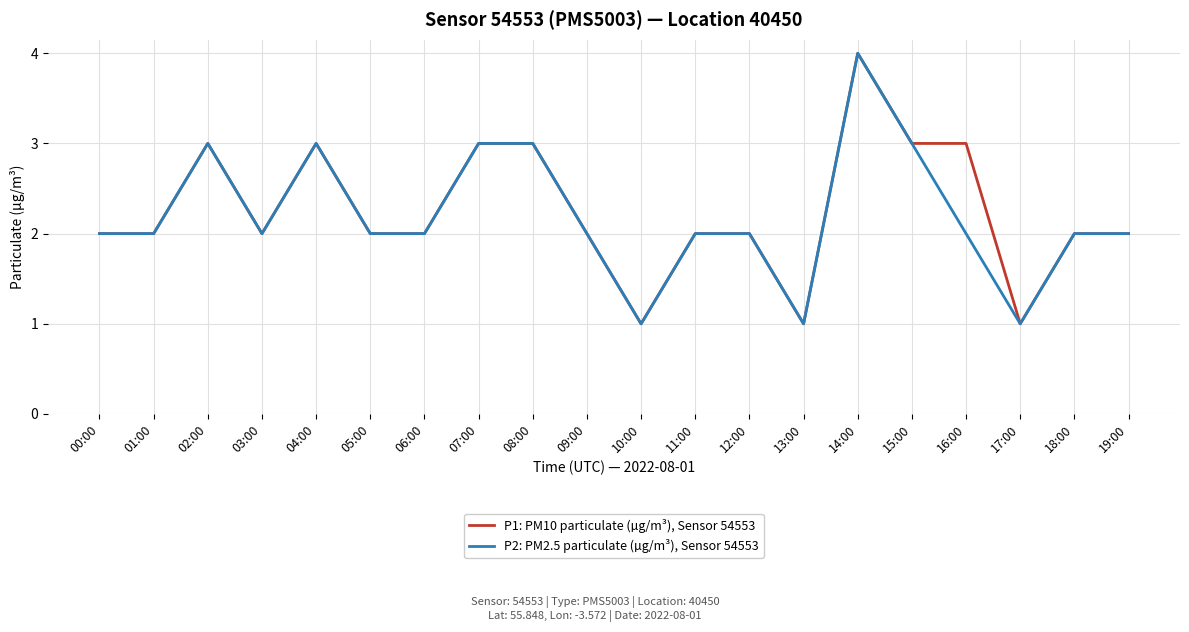

What is the greatest value displayed?

4